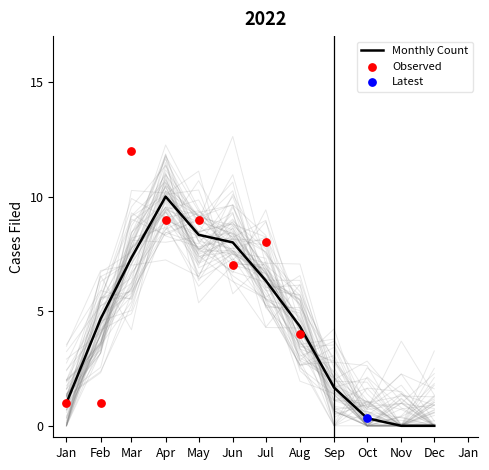

What is the change in value from 2022-02 to 2022-11?

-1